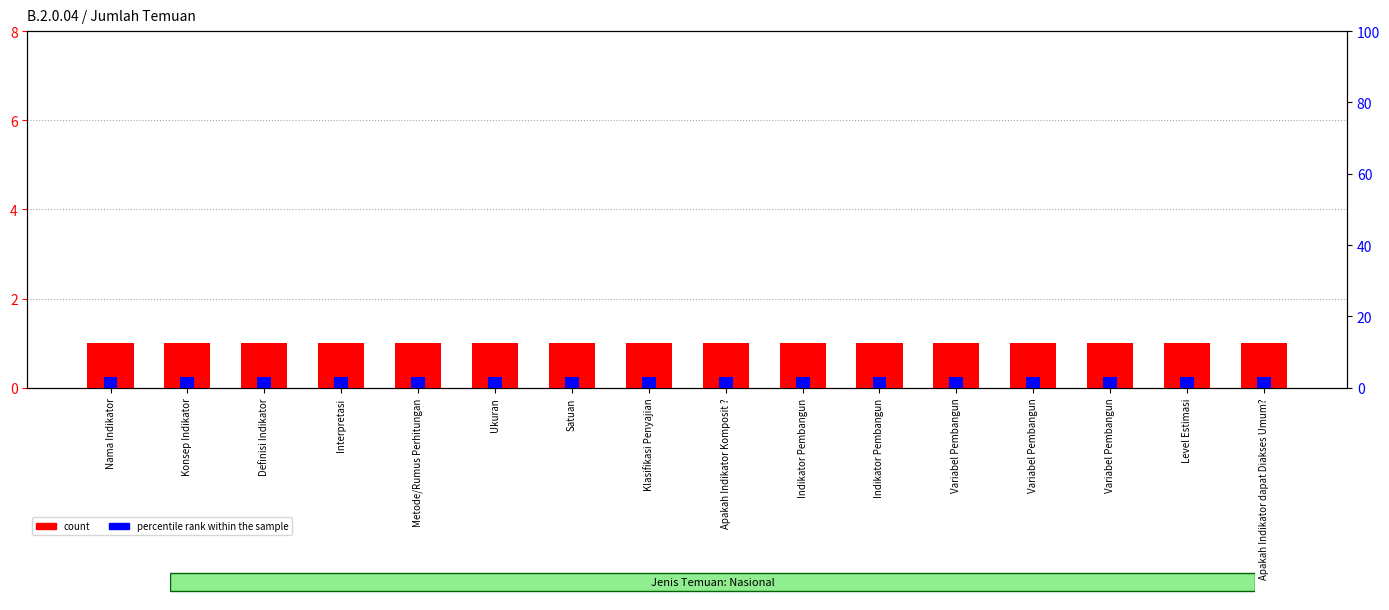

How many bars are there in each group?

2